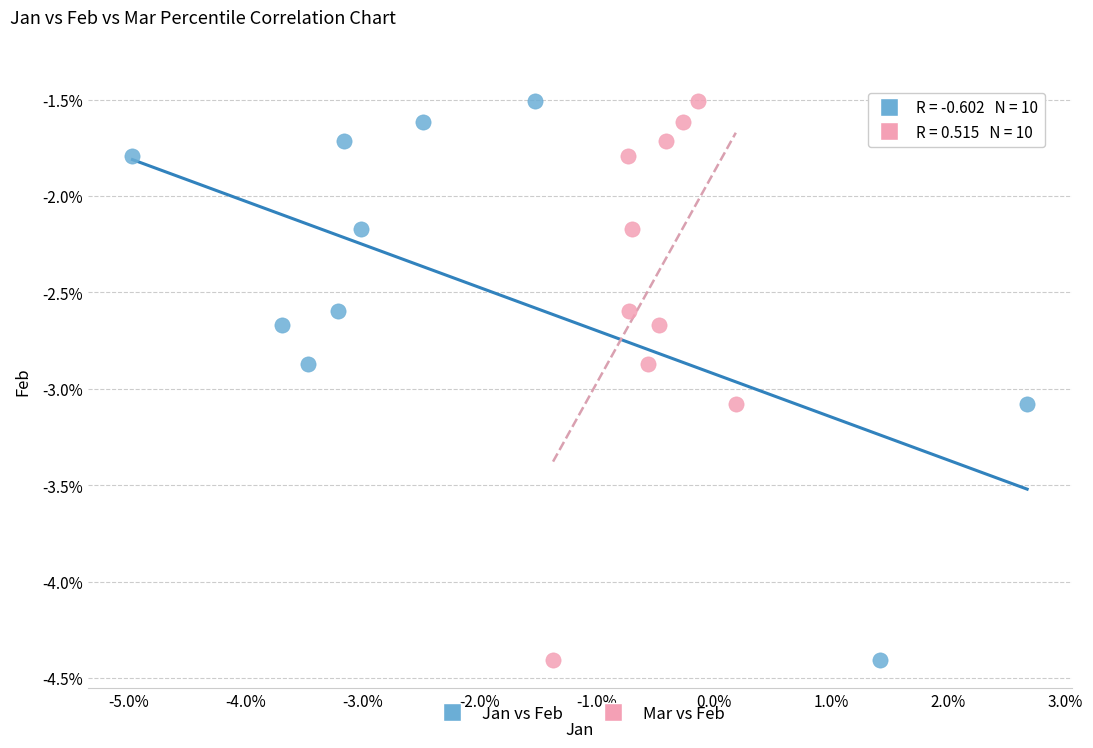

What are all the series names shown in the legend?

Jan vs Feb, Mar vs Feb